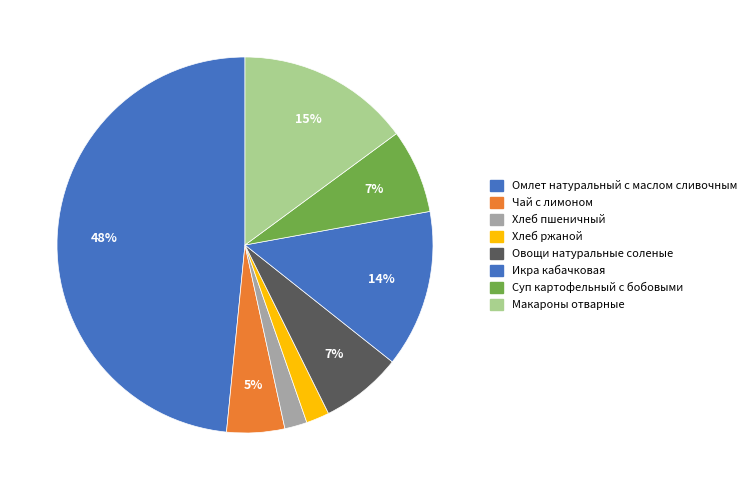

How many segments does this pie chart have?

8